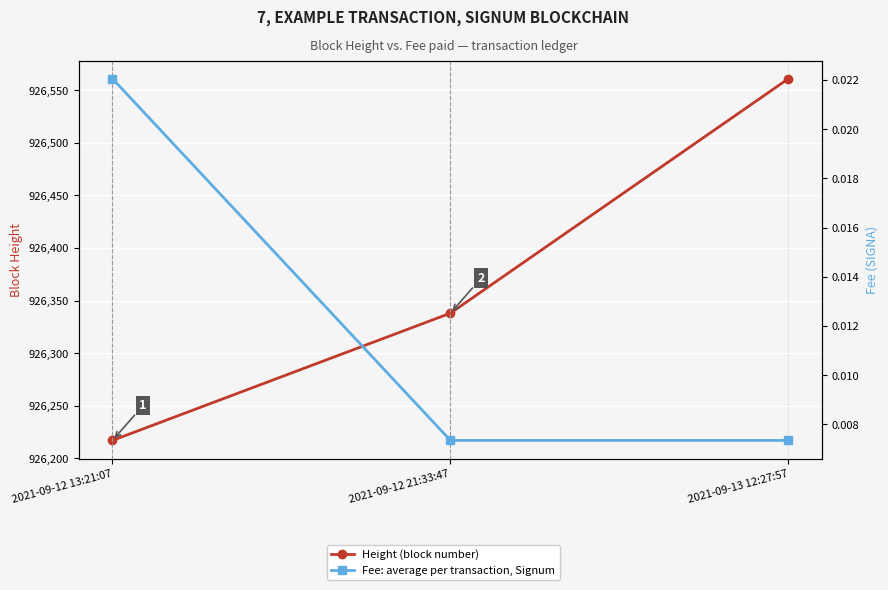

How many data points does each series have?

3